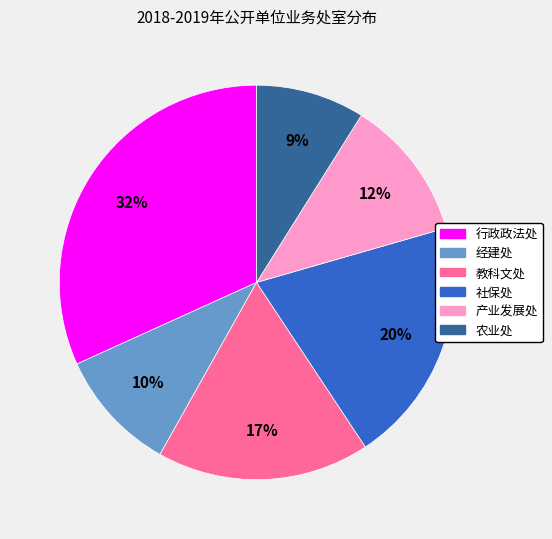

Is it true that 产业发展处 is 12% of the pie?

True